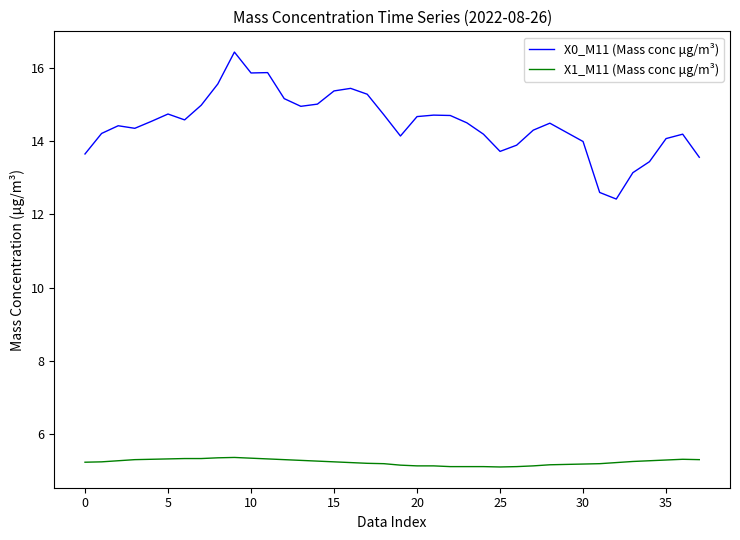

Which series has the largest range (max minus min)?

X0_M11 (Mass conc μg/m³)